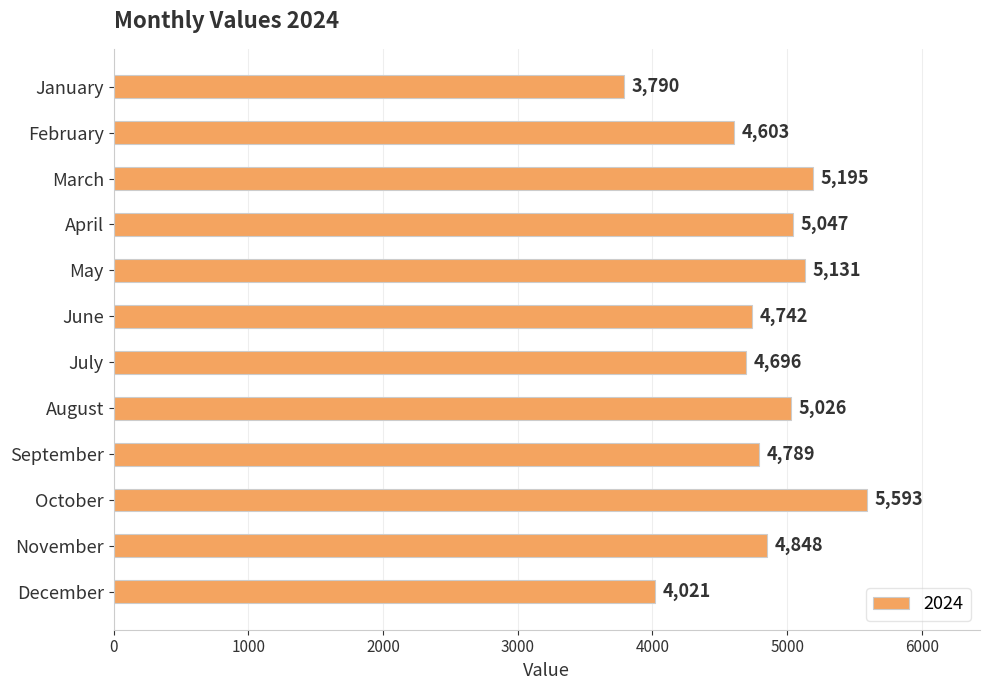

Is it true that the value at May is 6911?

False